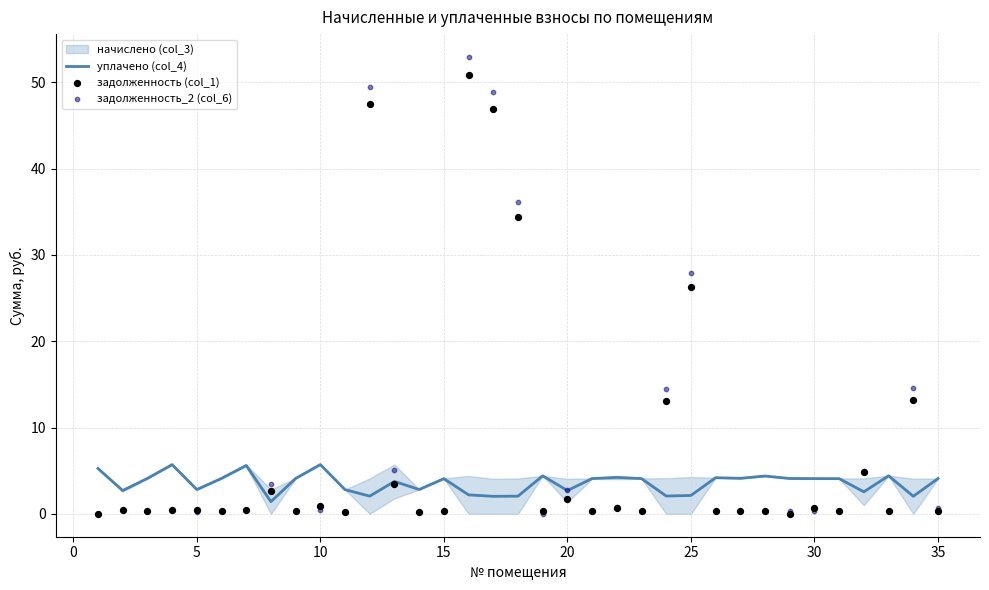

Which series contains the lowest Y value?

задолженность (col_1)